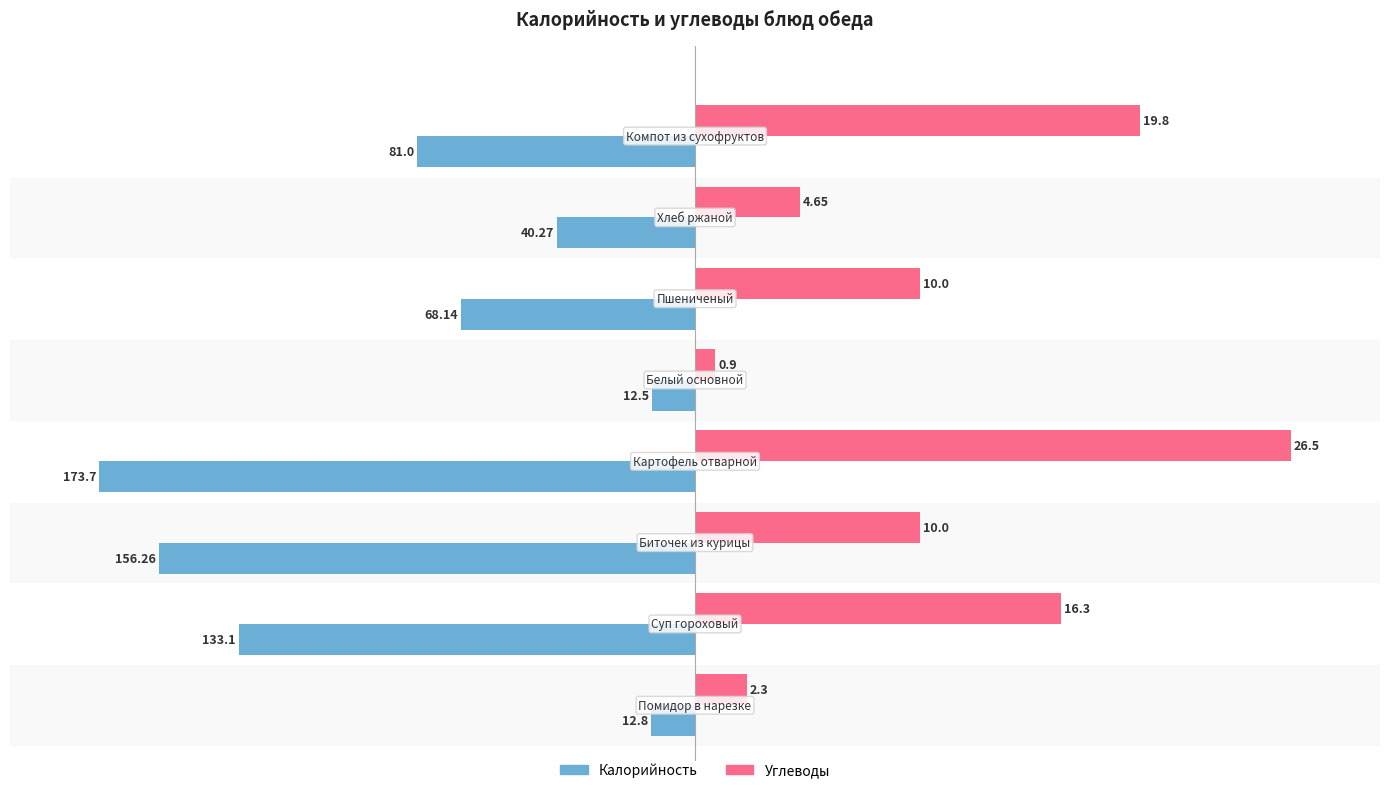

What are all the series names shown in the legend?

Калорийность, Углеводы